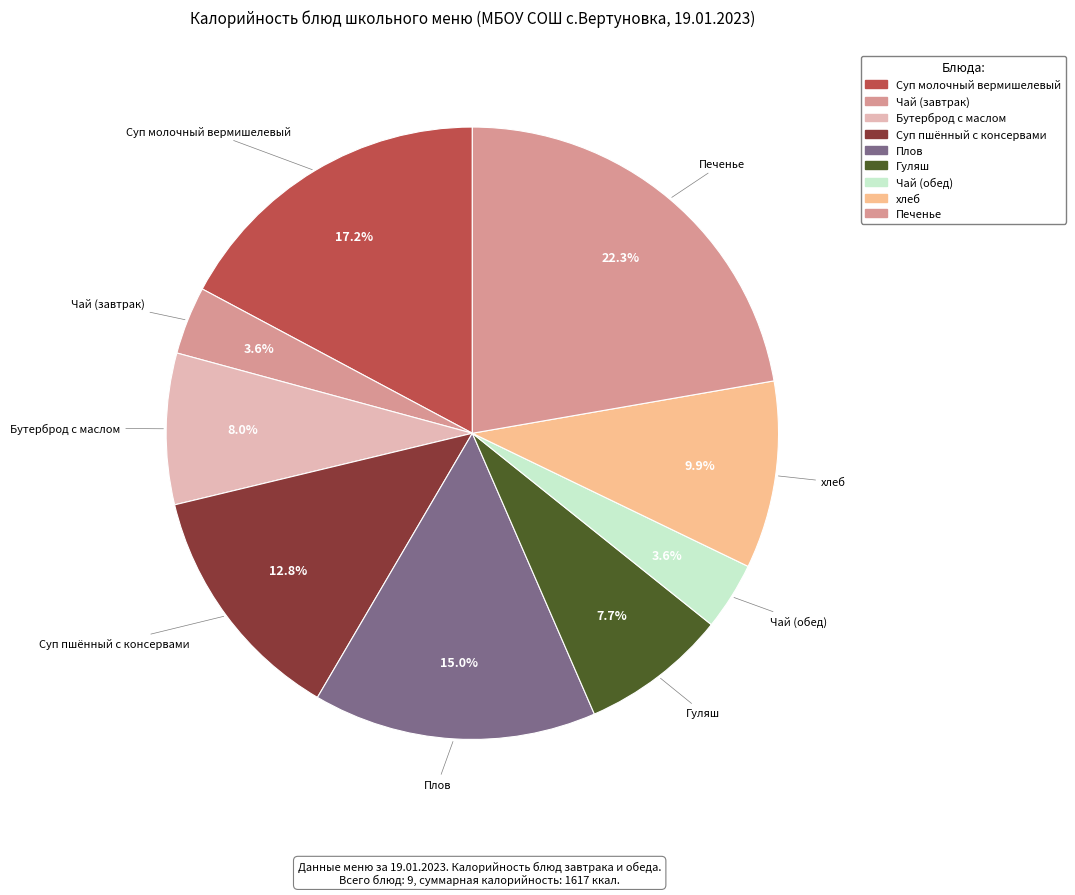

How many slices are in this pie chart?

9